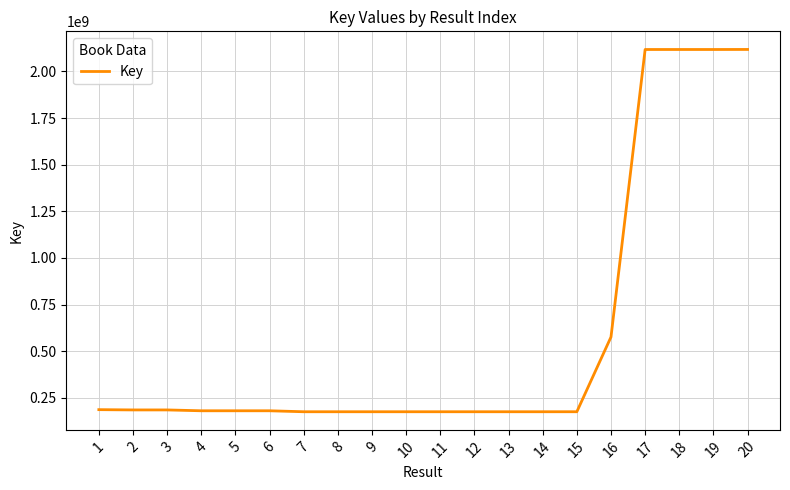

What is the ratio of the value at 1 to the value at 14?

1.1